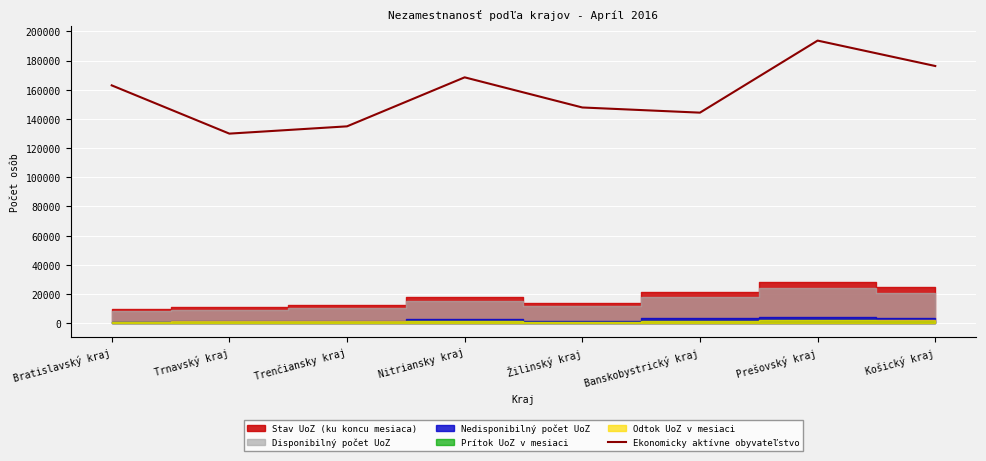

Reading right to left, what are all the values shown in this chart?

176234	193652	144281	147823	168474	134896	129909	162972